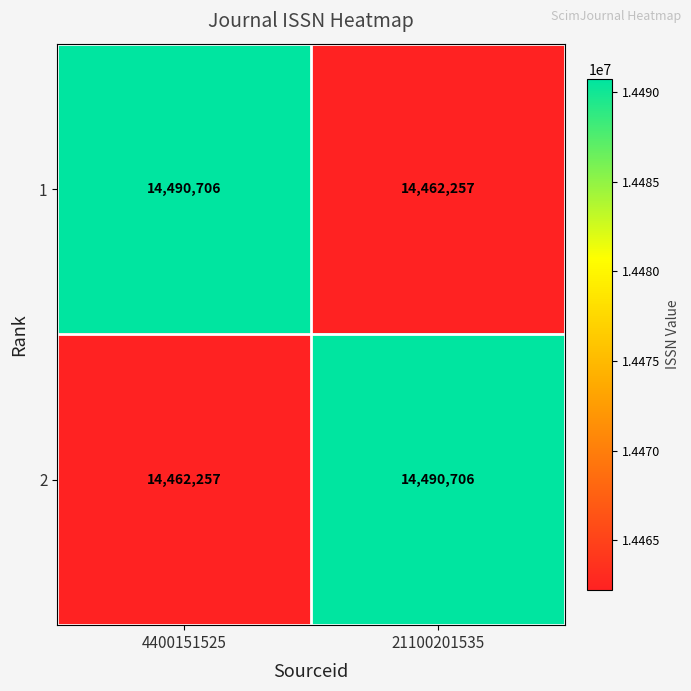

What is the sum of all 1 values?

28952963